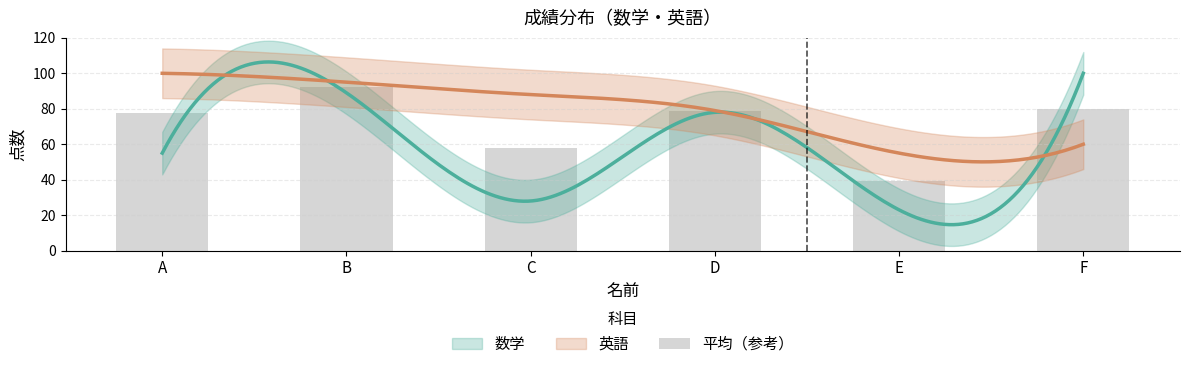

Where does the data first go above 78?

B